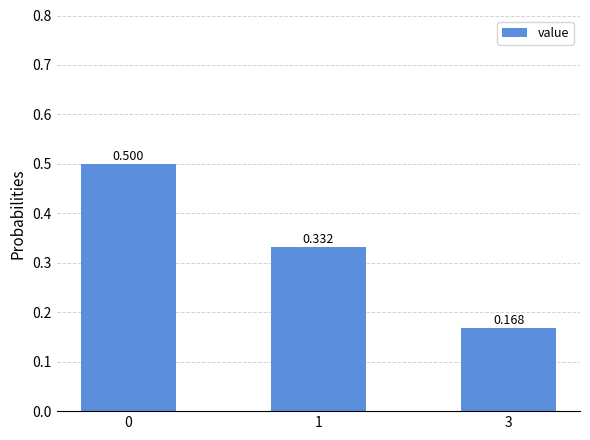

How many data points does each series have?

3